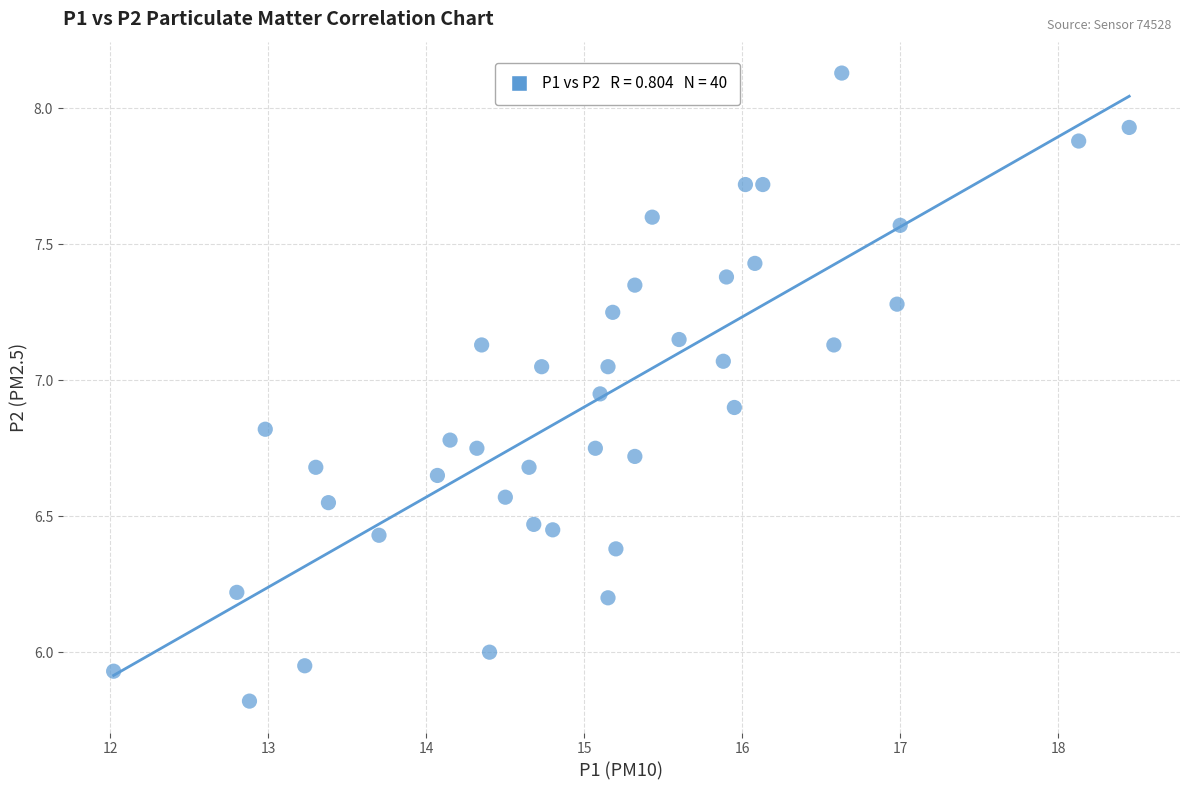

What is the range of Y values (max minus min)?

2.3